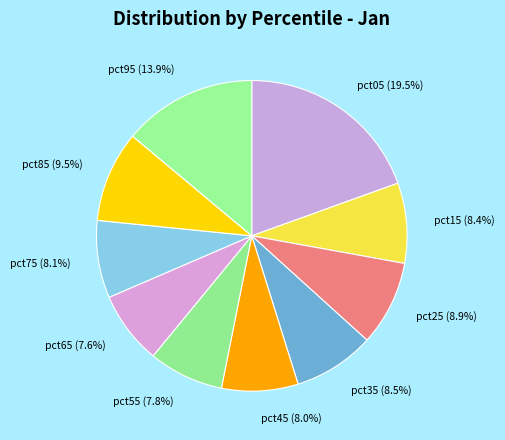

To the nearest percent, what is the difference between the pct35 and pct95 slice percentages?

5%